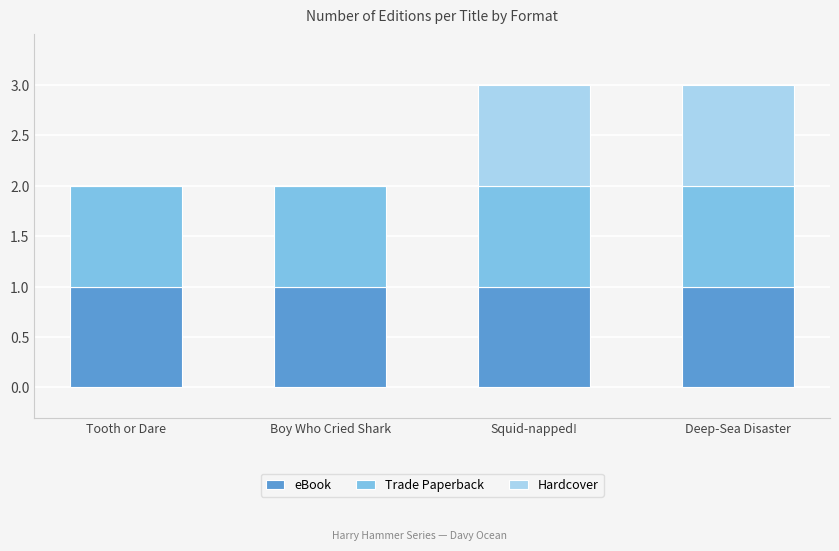

Reading left to right, transcribe the values for eBook.

Tooth or Dare=1	Boy Who Cried Shark=1	Squid-napped!=1	Deep-Sea Disaster=1